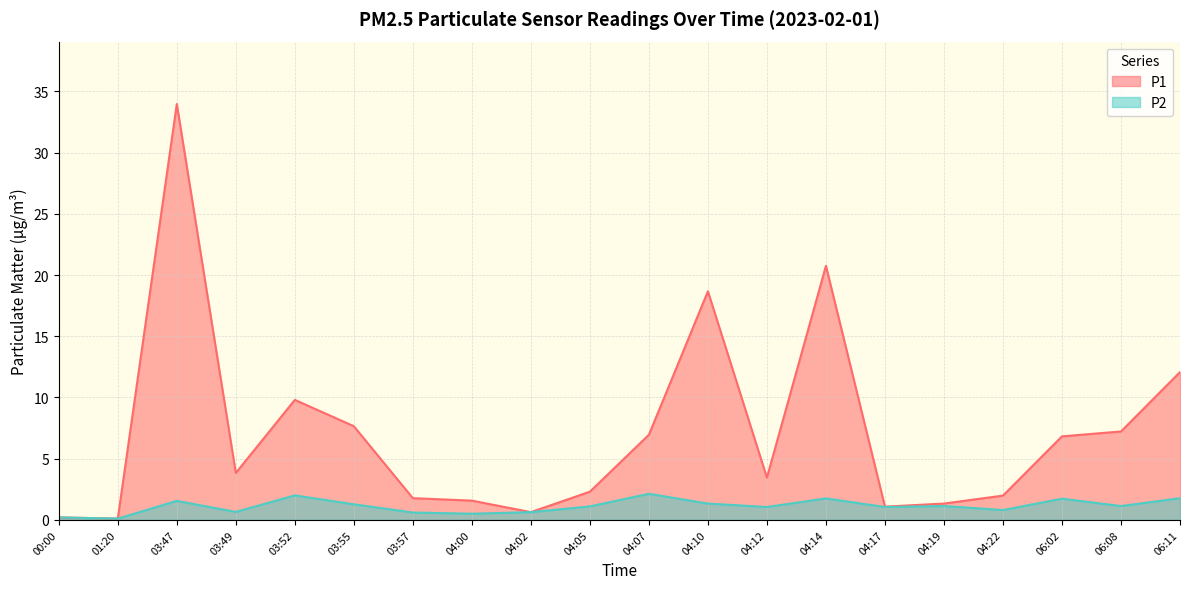

Which category has the lowest value across all series?

01:20